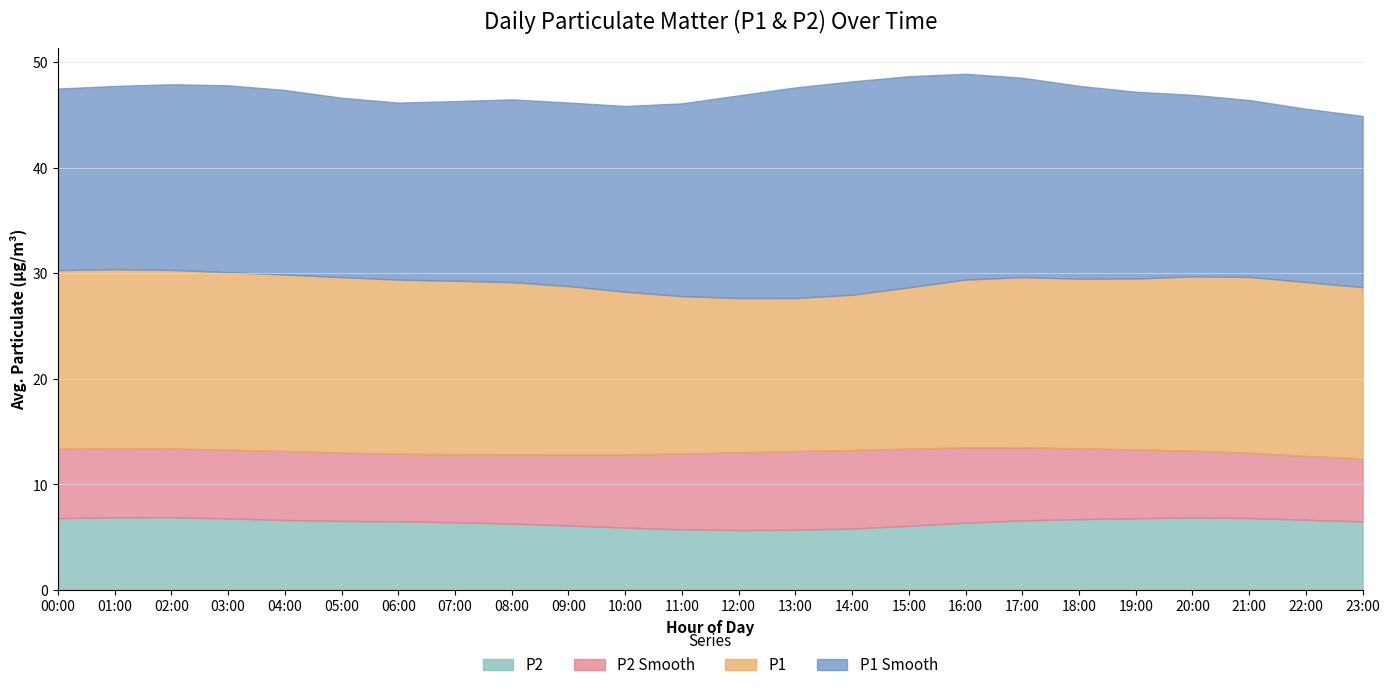

What is the total value across all series at 06:00?

46.2